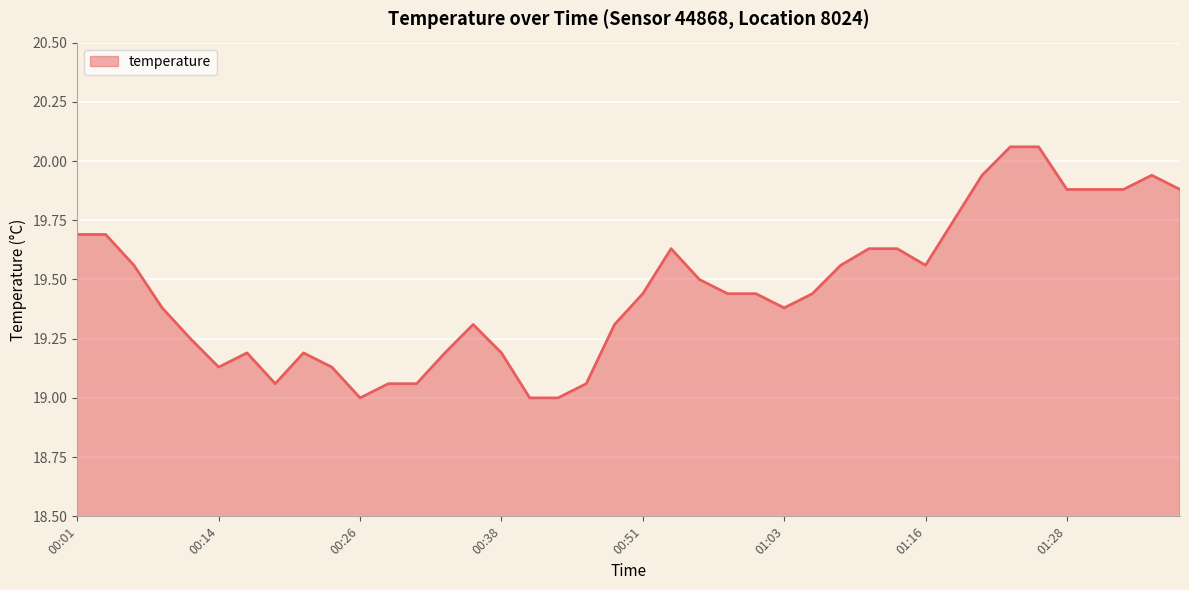

What is the difference between the maximum and minimum values?

1.1